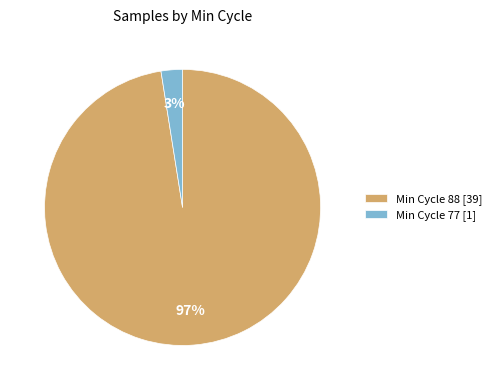

Does any single category account for the majority?

Yes